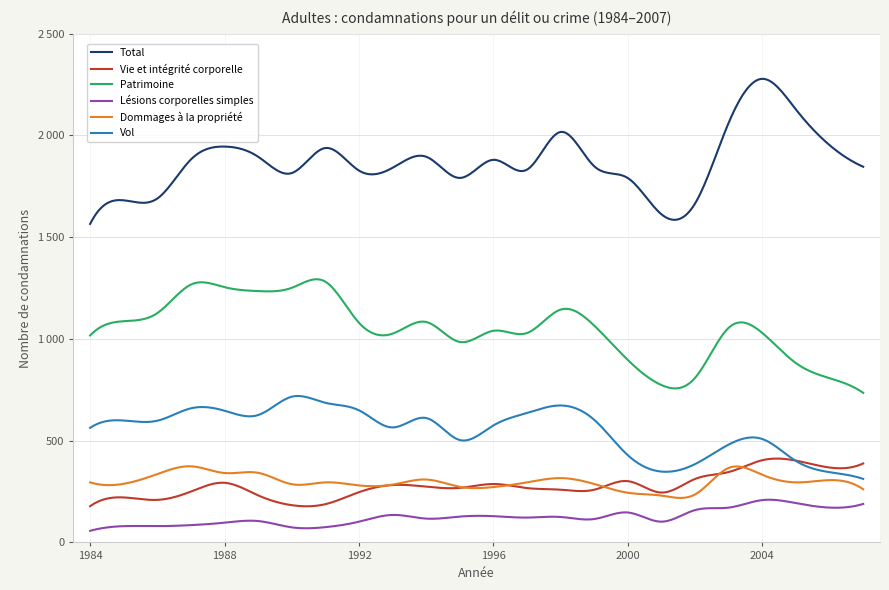

What are all the series names shown in the legend?

Total, Vie et intégrité corporelle, Patrimoine, Lésions corporelles simples, Dommages à la propriété, Vol